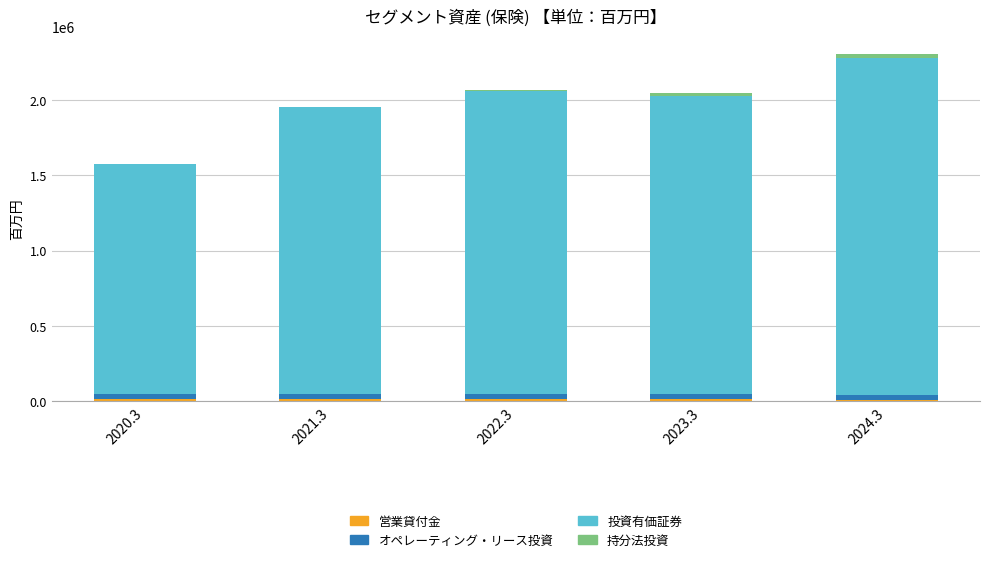

At which category is the sum across all series the highest?

2024.3